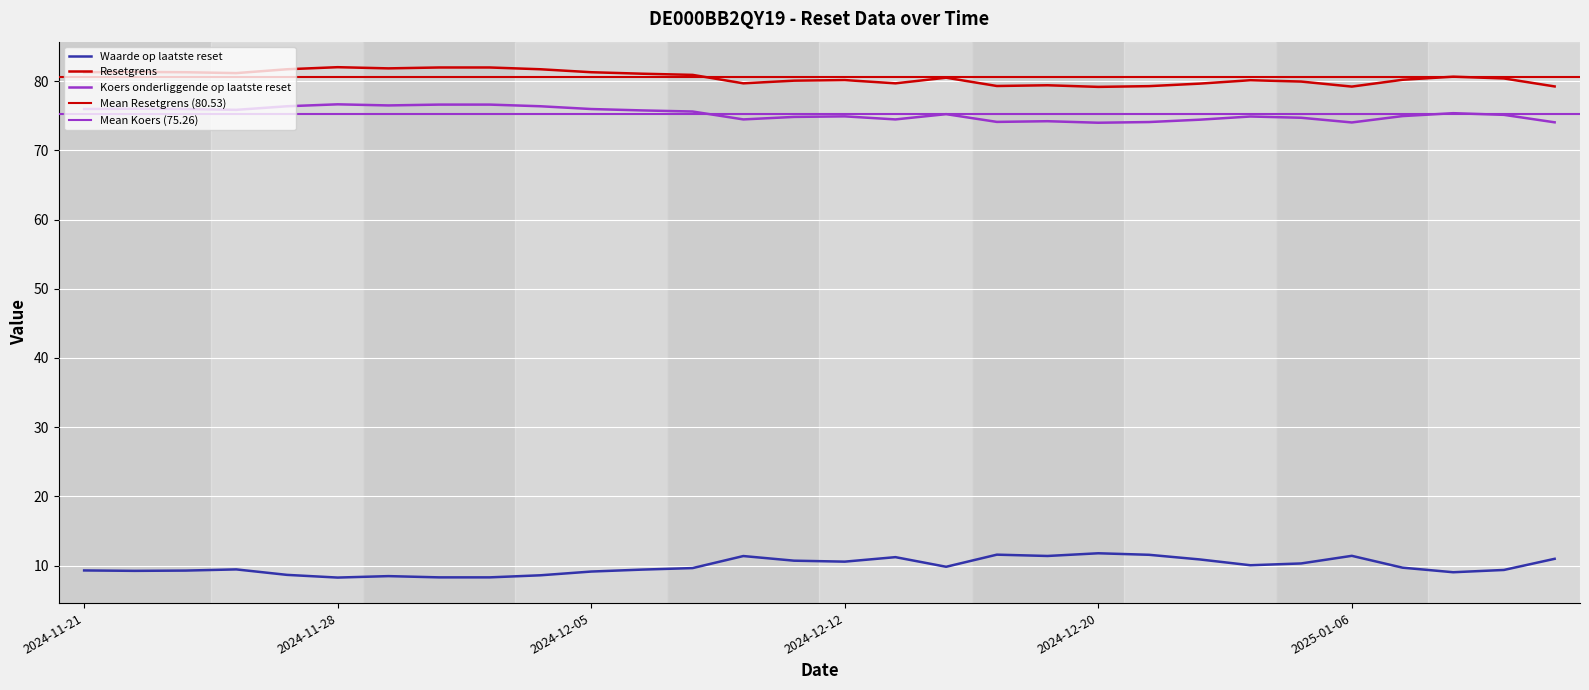

Reading left to right, extract all data points from this chart.

Waarde op laatste reset: 2024-11-21=9.3	2024-11-22=9.2	2024-11-25=9.3	2024-11-26=9.4	2024-11-27=8.7	2024-11-28=8.3	2024-11-29=8.5	2024-12-02=8.3	2024-12-03=8.3	2024-12-04=8.6	2024-12-05=9.1	2024-12-06=9.4	2024-12-09=9.6	2024-12-10=11.4	2024-12-11=10.7	2024-12-12=10.6	2024-12-16=11.2	2024-12-17=9.8	2024-12-18=11.6	2024-12-19=11.4	2024-12-20=11.8	2024-12-23=11.6	2024-12-27=10.9	2024-12-30=10.1	2025-01-03=10.3	2025-01-06=11.4	2025-01-07=9.7	2025-01-08=9.0	2025-01-09=9.4	2025-01-10=11.0
Resetgrens: 2024-11-21=81.3	2024-11-22=81.3	2024-11-25=81.3	2024-11-26=81.1	2024-11-27=81.7	2024-11-28=82.0	2024-11-29=81.8	2024-12-02=82.0	2024-12-03=82.0	2024-12-04=81.7	2024-12-05=81.3	2024-12-06=81.1	2024-12-09=80.9	2024-12-10=79.7	2024-12-11=80.1	2024-12-12=80.1	2024-12-16=79.7	2024-12-17=80.5	2024-12-18=79.3	2024-12-19=79.4	2024-12-20=79.2	2024-12-23=79.3	2024-12-27=79.6	2024-12-30=80.1	2025-01-03=79.9	2025-01-06=79.2	2025-01-07=80.2	2025-01-08=80.6	2025-01-09=80.4	2025-01-10=79.2
Koers onderliggende op laatste reset: 2024-11-21=76.0	2024-11-22=76.0	2024-11-25=76.0	2024-11-26=75.8	2024-11-27=76.4	2024-11-28=76.6	2024-11-29=76.5	2024-12-02=76.6	2024-12-03=76.6	2024-12-04=76.4	2024-12-05=76.0	2024-12-06=75.8	2024-12-09=75.6	2024-12-10=74.5	2024-12-11=74.8	2024-12-12=74.9	2024-12-16=74.5	2024-12-17=75.2	2024-12-18=74.1	2024-12-19=74.2	2024-12-20=74.0	2024-12-23=74.1	2024-12-27=74.4	2024-12-30=74.9	2025-01-03=74.7	2025-01-06=74.0	2025-01-07=74.9	2025-01-08=75.4	2025-01-09=75.1	2025-01-10=74.0